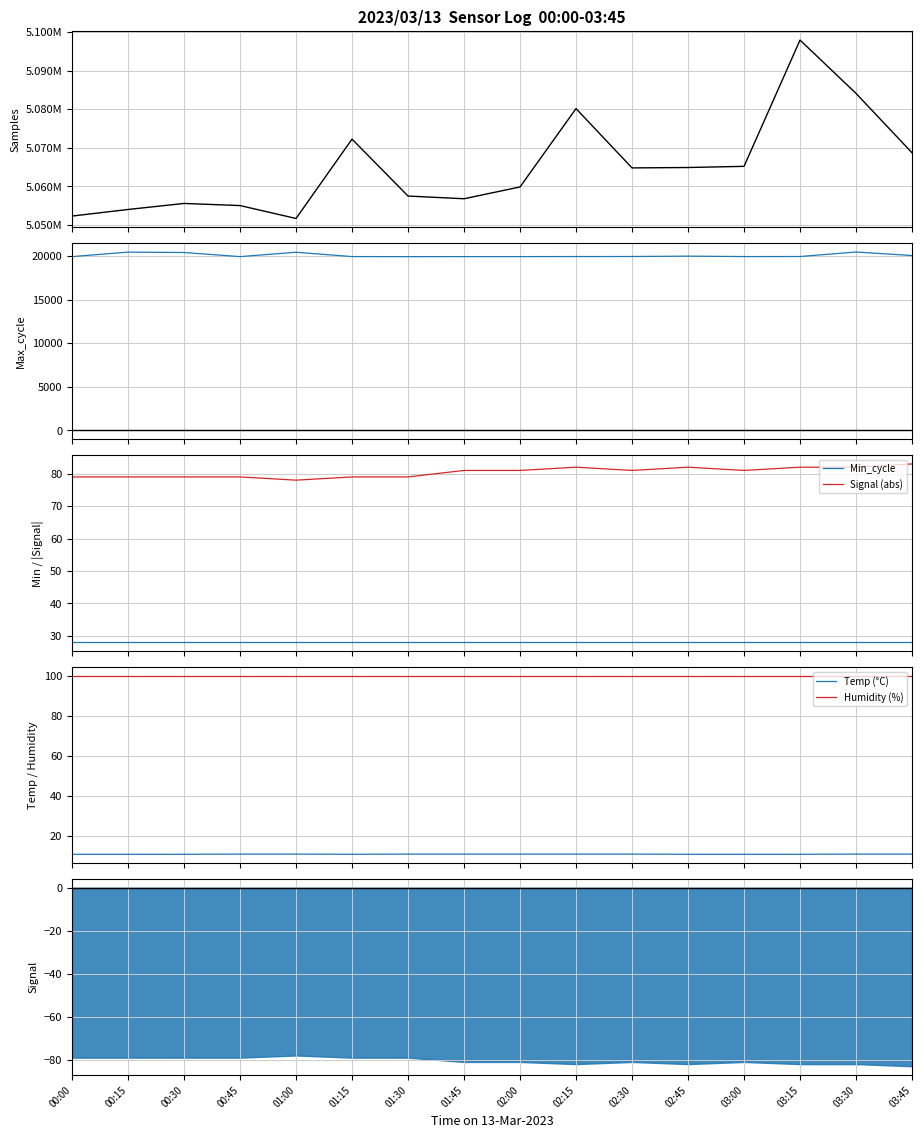

What is the lowest value of the Signal (abs) series?

78